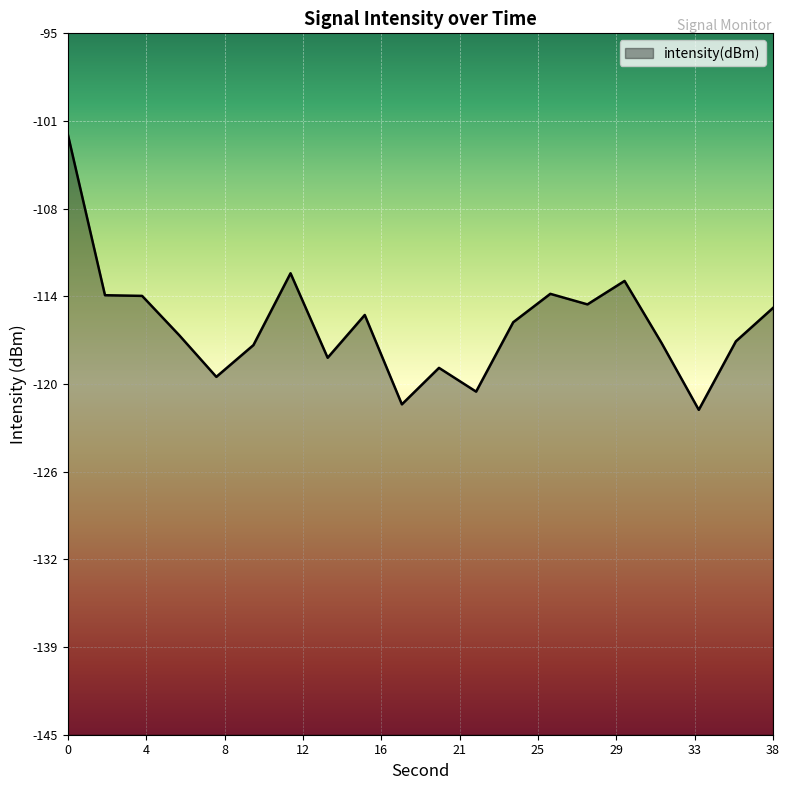

Is it true that the value at 32 is -73.1?

False